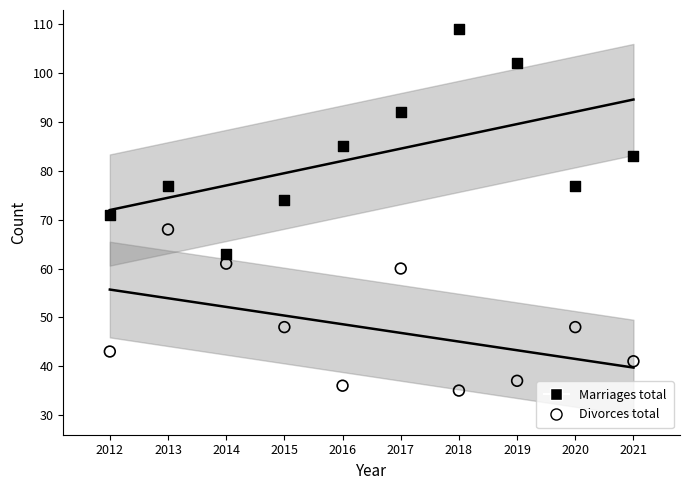

In the Marriages total series, what Y value is closest to 86?

85